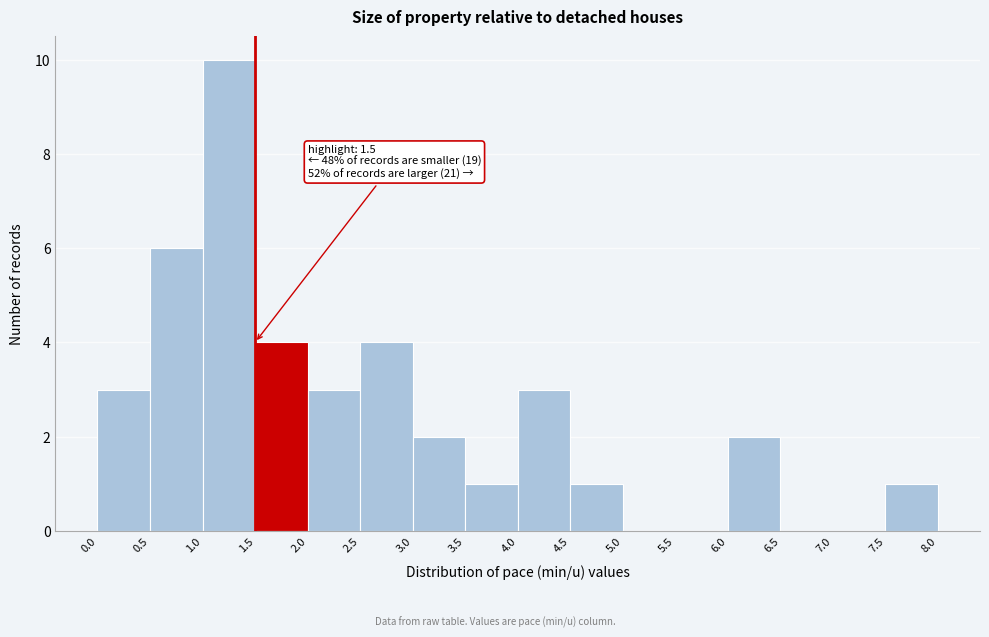

Over which range of the x-axis is the bar tallest?

1.0 to 1.5